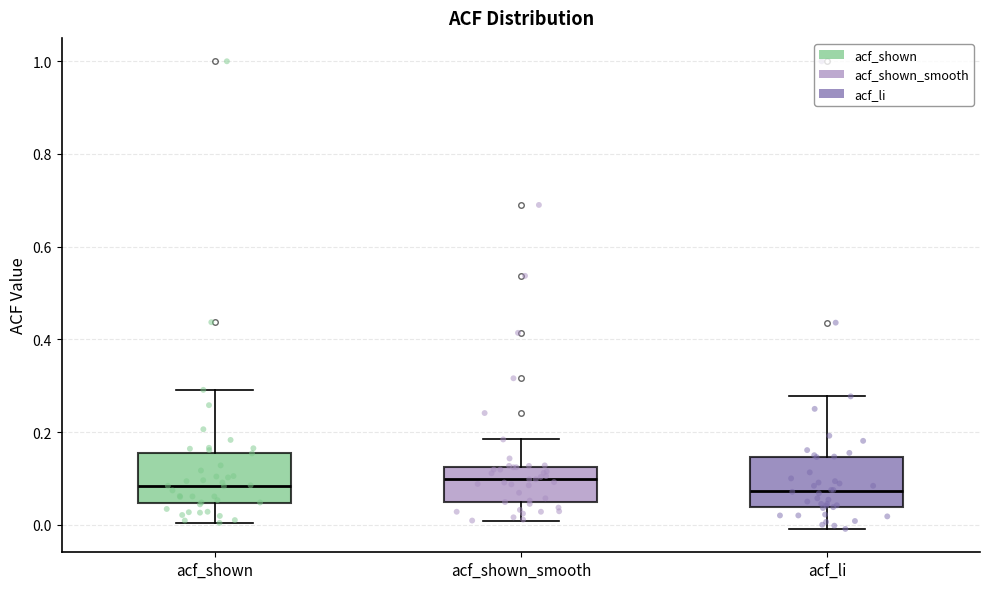

Where does the lower whisker of the box for acf_li end on the y-axis? The values are not printed on the chart, so give them approximately, as read against the axis.

0.00